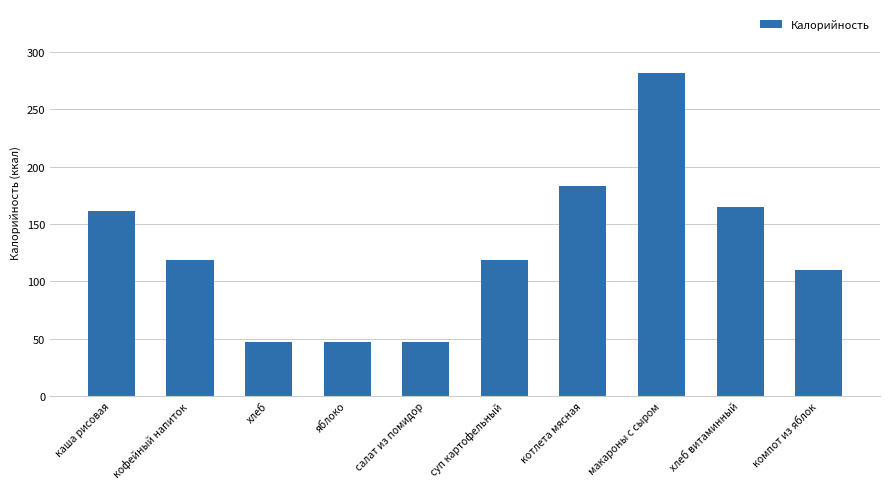

What is the label of the 4th bar from the left?

яблоко